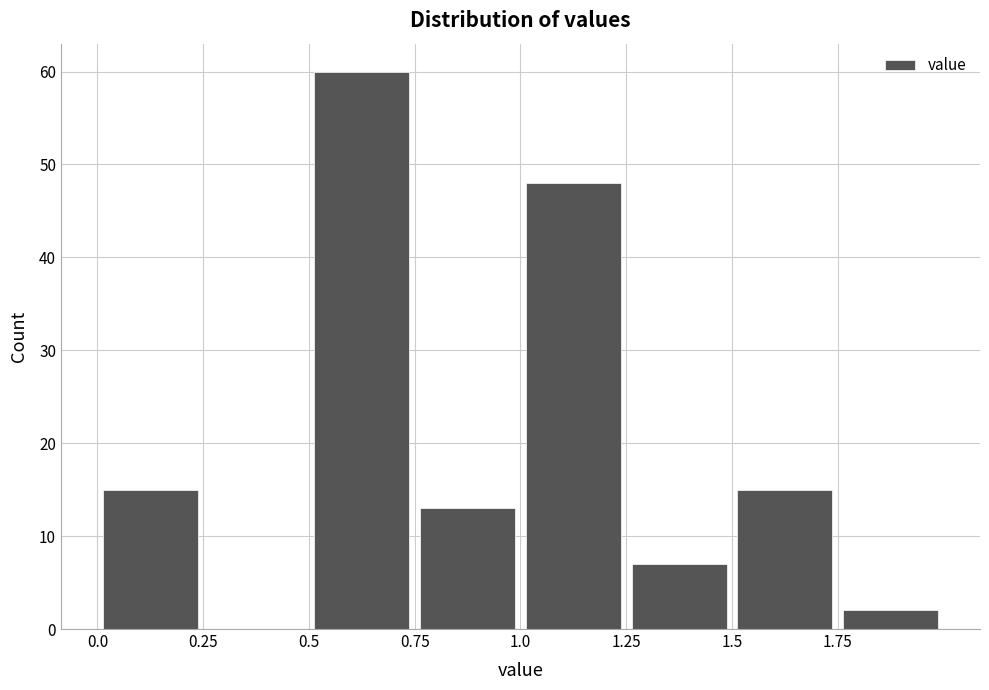

What is the height of the bar covering 0.75 to 1.00 on the x-axis? The values are not printed on the chart, so give them approximately, as read against the axis.

13